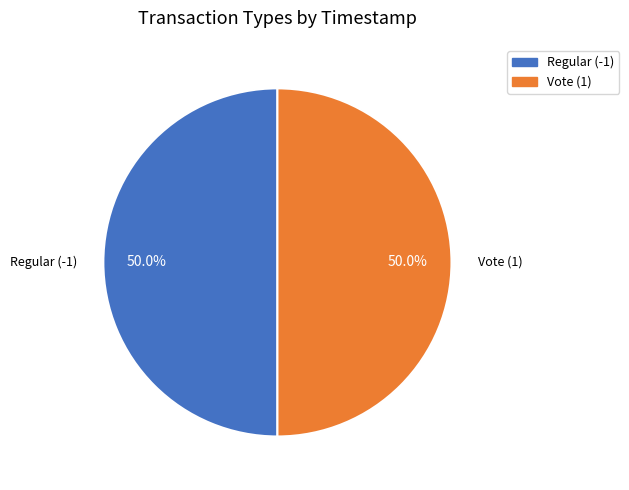

What portion of the pie excludes Vote (1)?

50.0%